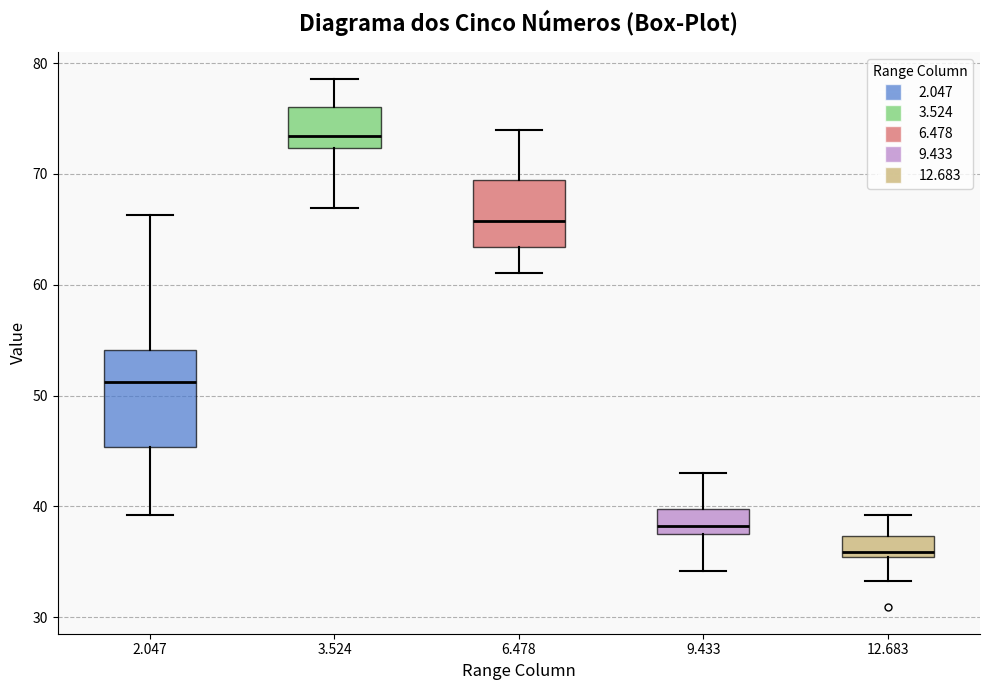

Where does the upper whisker of the box at x = 9.433 end on the y-axis? The values are not printed on the chart, so give them approximately, as read against the axis.

43